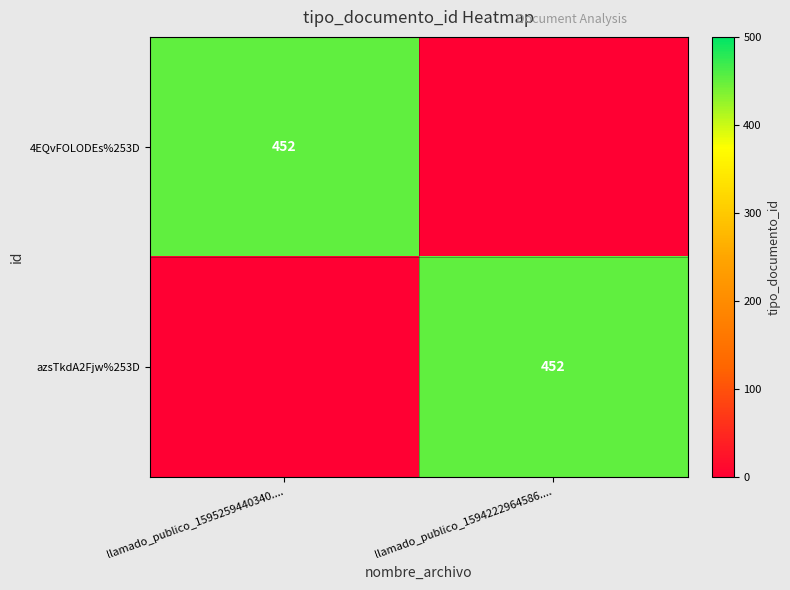

How many distinct data groups are displayed?

2